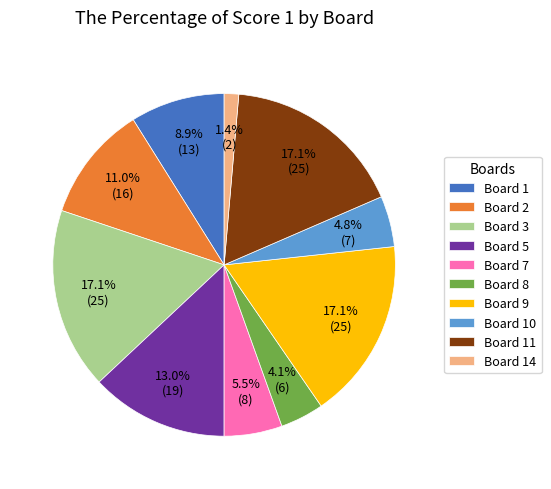

Is Board 7 the majority of the pie?

No